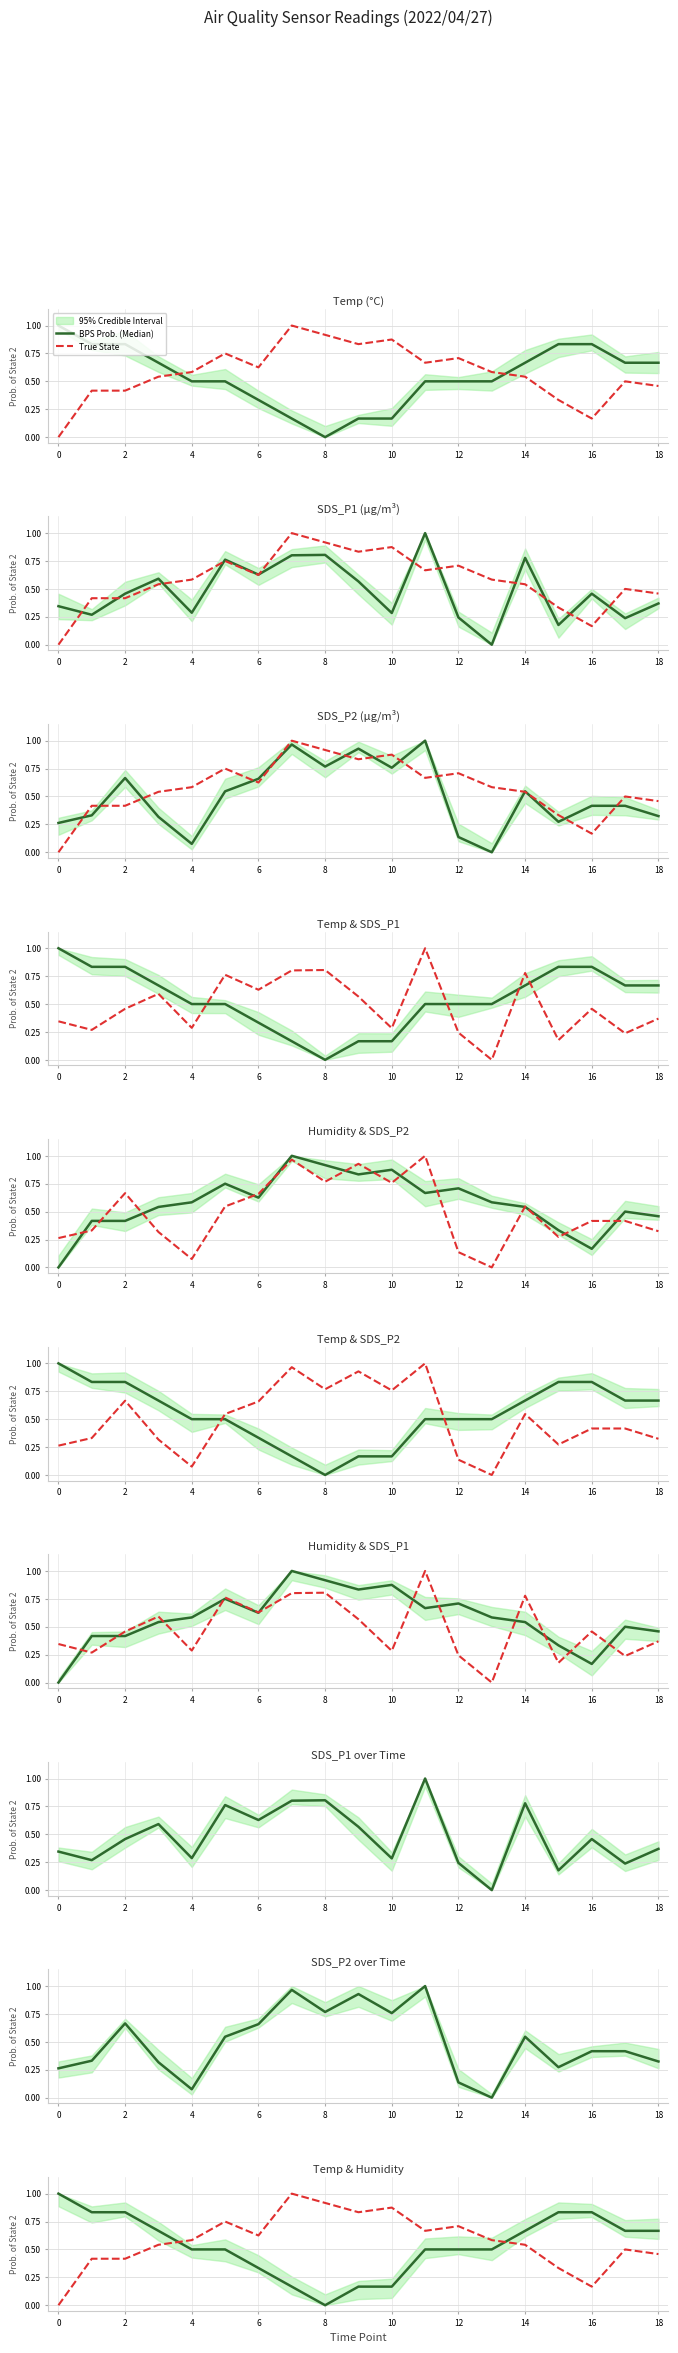

What is the approximate value of BPS Prob. (Median) at 16?

0.8